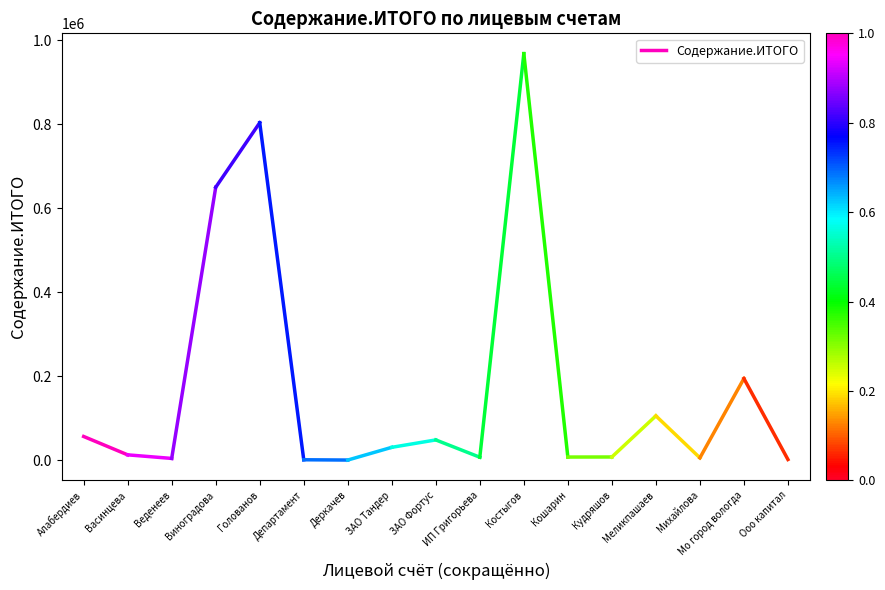

What is the sum of the values at Алабердиев and Васинцева?

69952.0